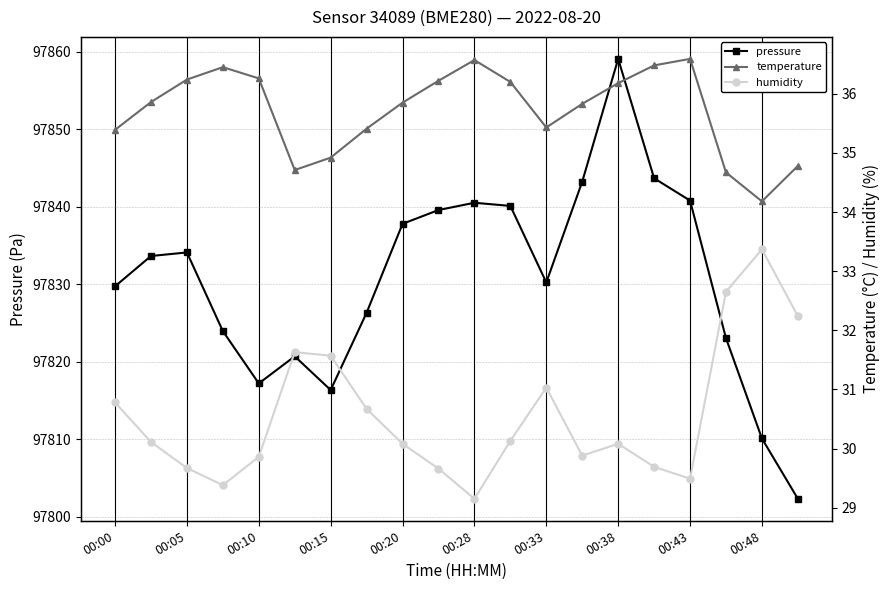

In humidity, how many points are lower than both neighbors (excluding endpoints)?

4